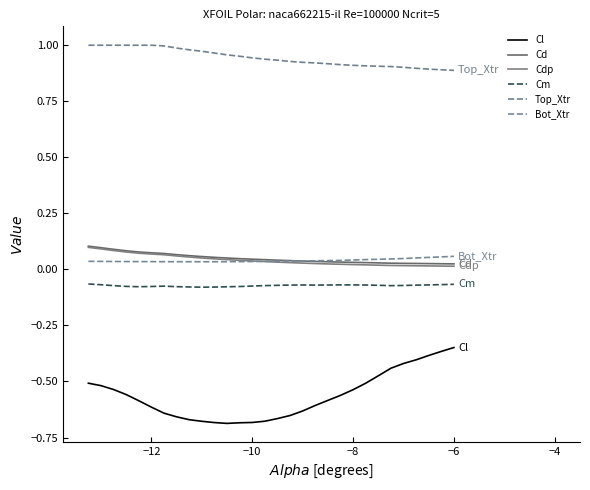

List the series in order of their peak value, highest first.

Top_Xtr, Cd, Cdp, Bot_Xtr, Cm, Cl